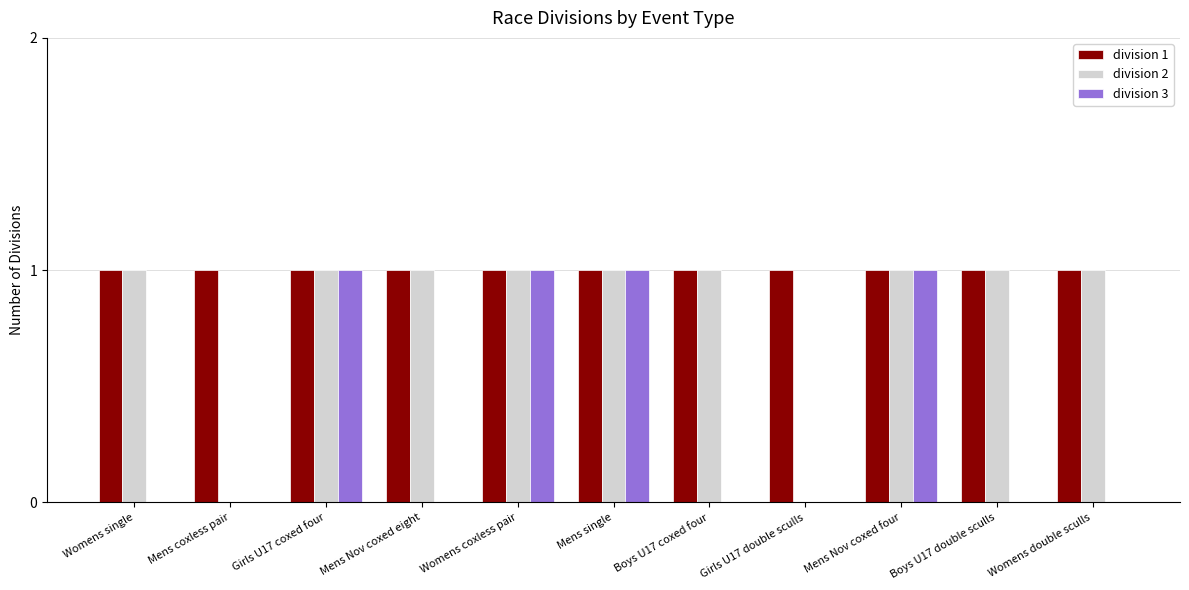

Between Womens single and Mens Nov coxed four, which series saw the biggest shift?

division 3